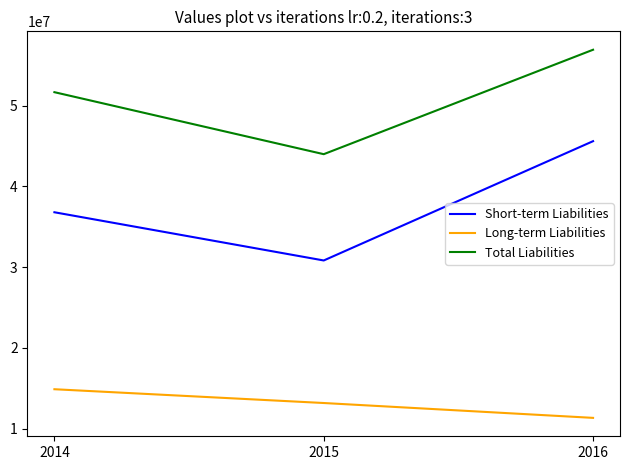

What is the total value across all series at 2015?

87973400.0